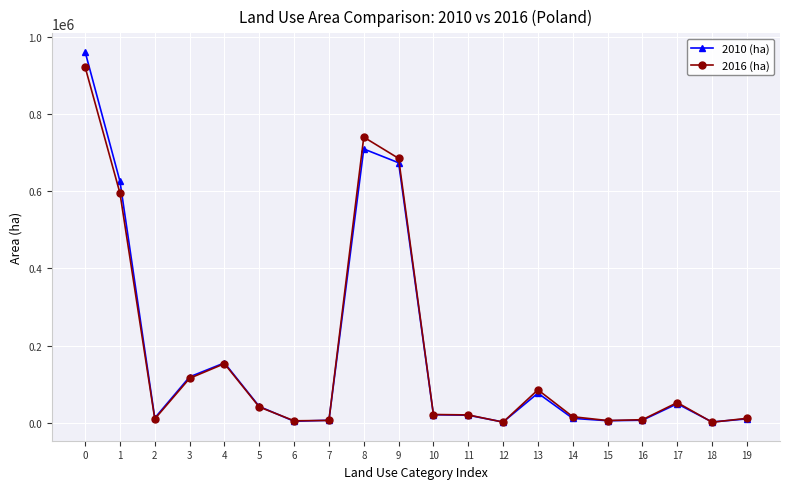

The value of 2016 (ha) at 3 is 114826. True or false?

True